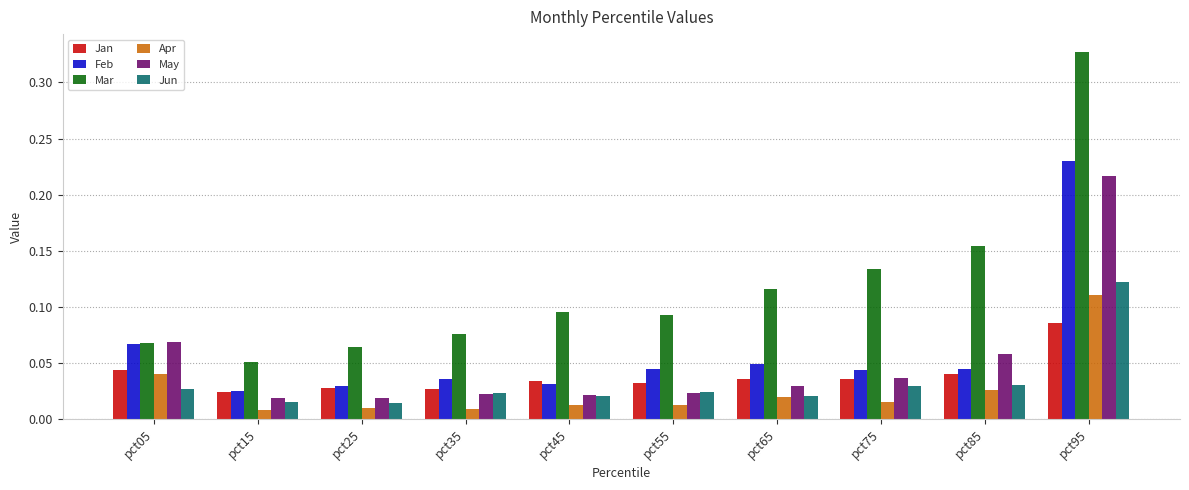

At which label is Feb closest to 0?

pct15